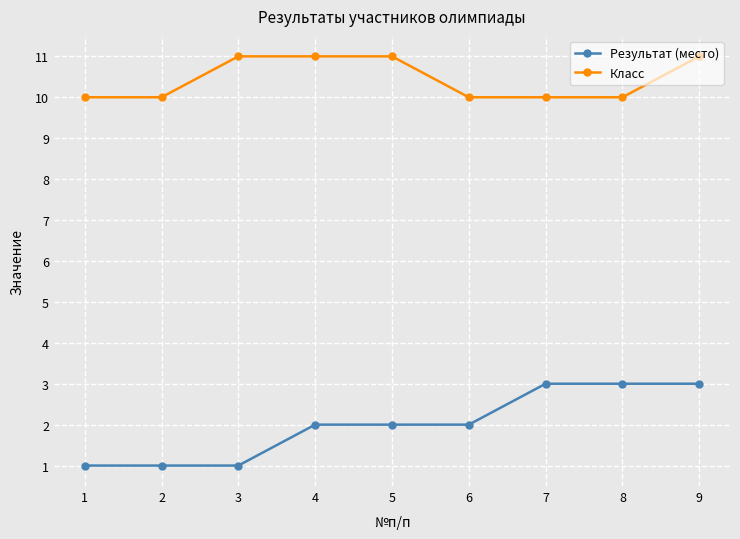

What value does the Результат (место) series have at 4?

2